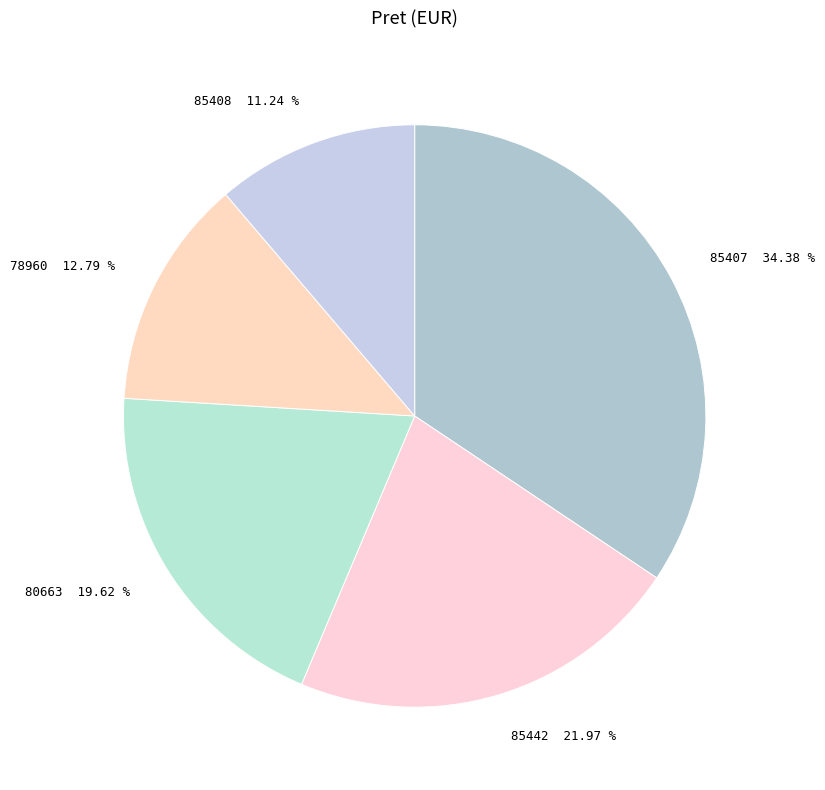

Count the number of slices in the pie.

5